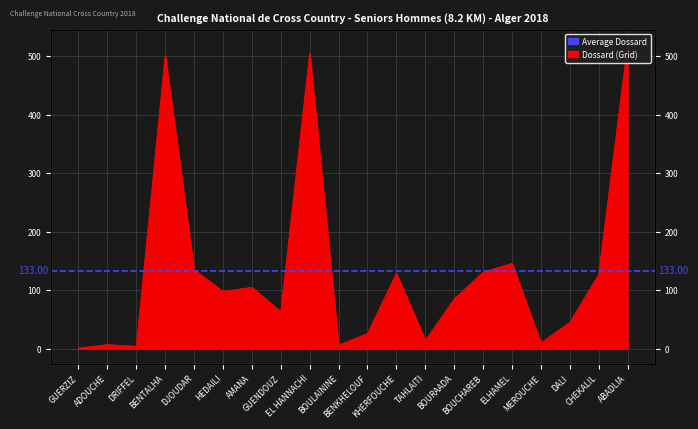

Count the number of categories in the chart.

20